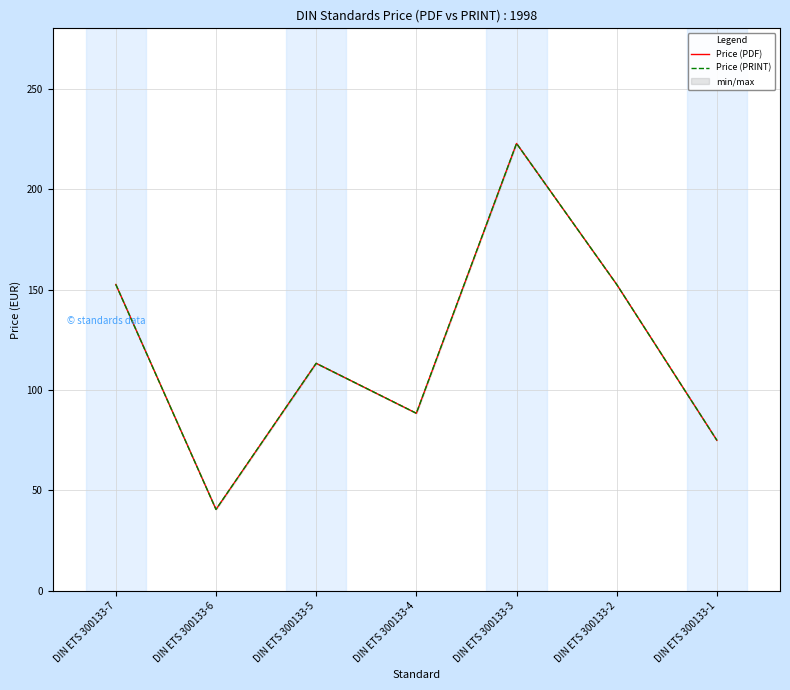

Does the chart have visible grid lines?

Yes